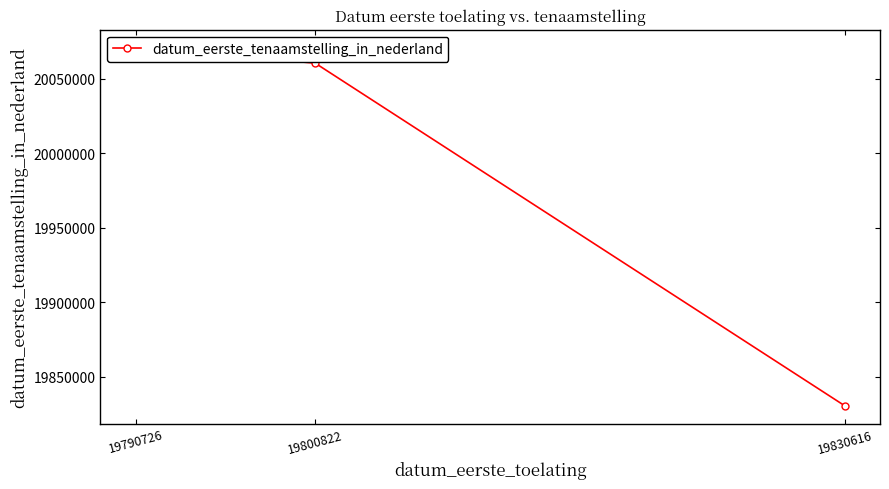

List the labels in order of value, smallest first.

19830616, 19800822, 19790726